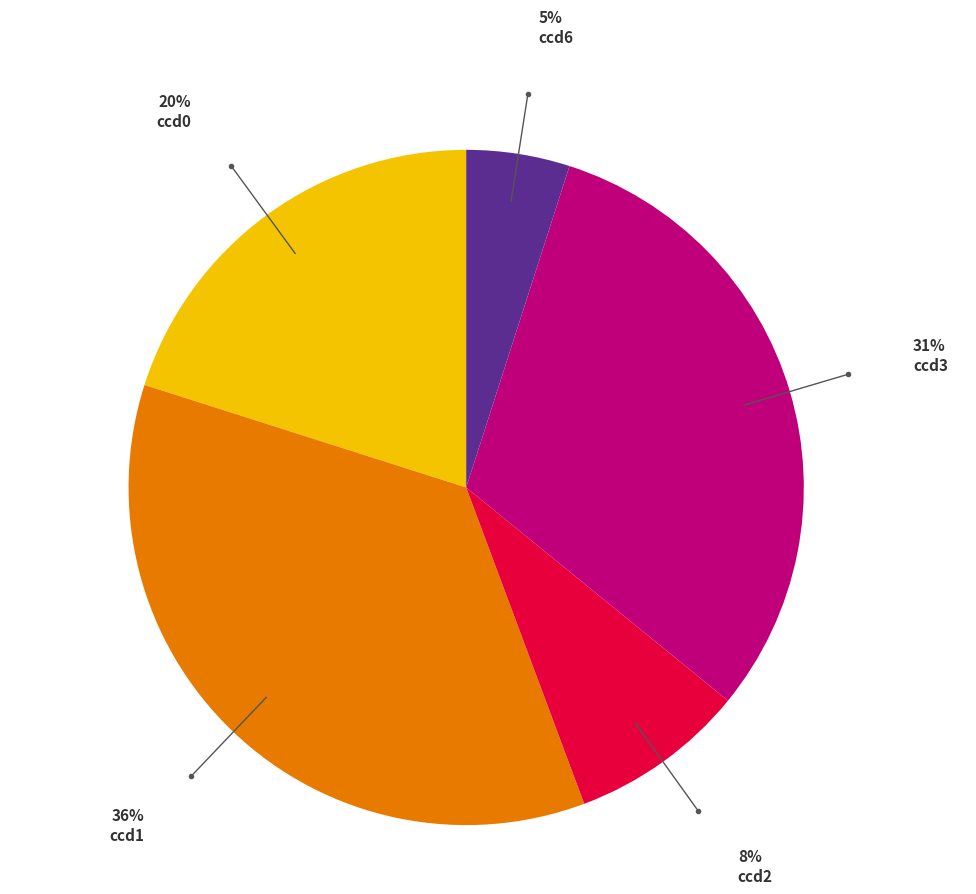

Is there any slice that represents more than half of the pie?

No